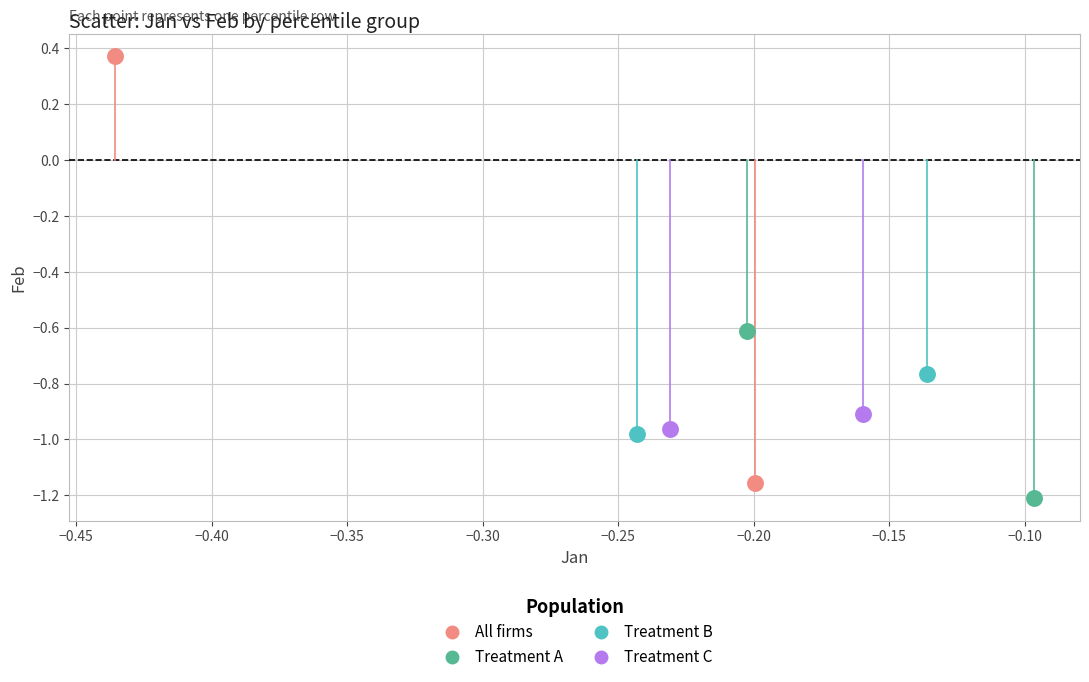

Which series has the widest spread of Y values?

All firms